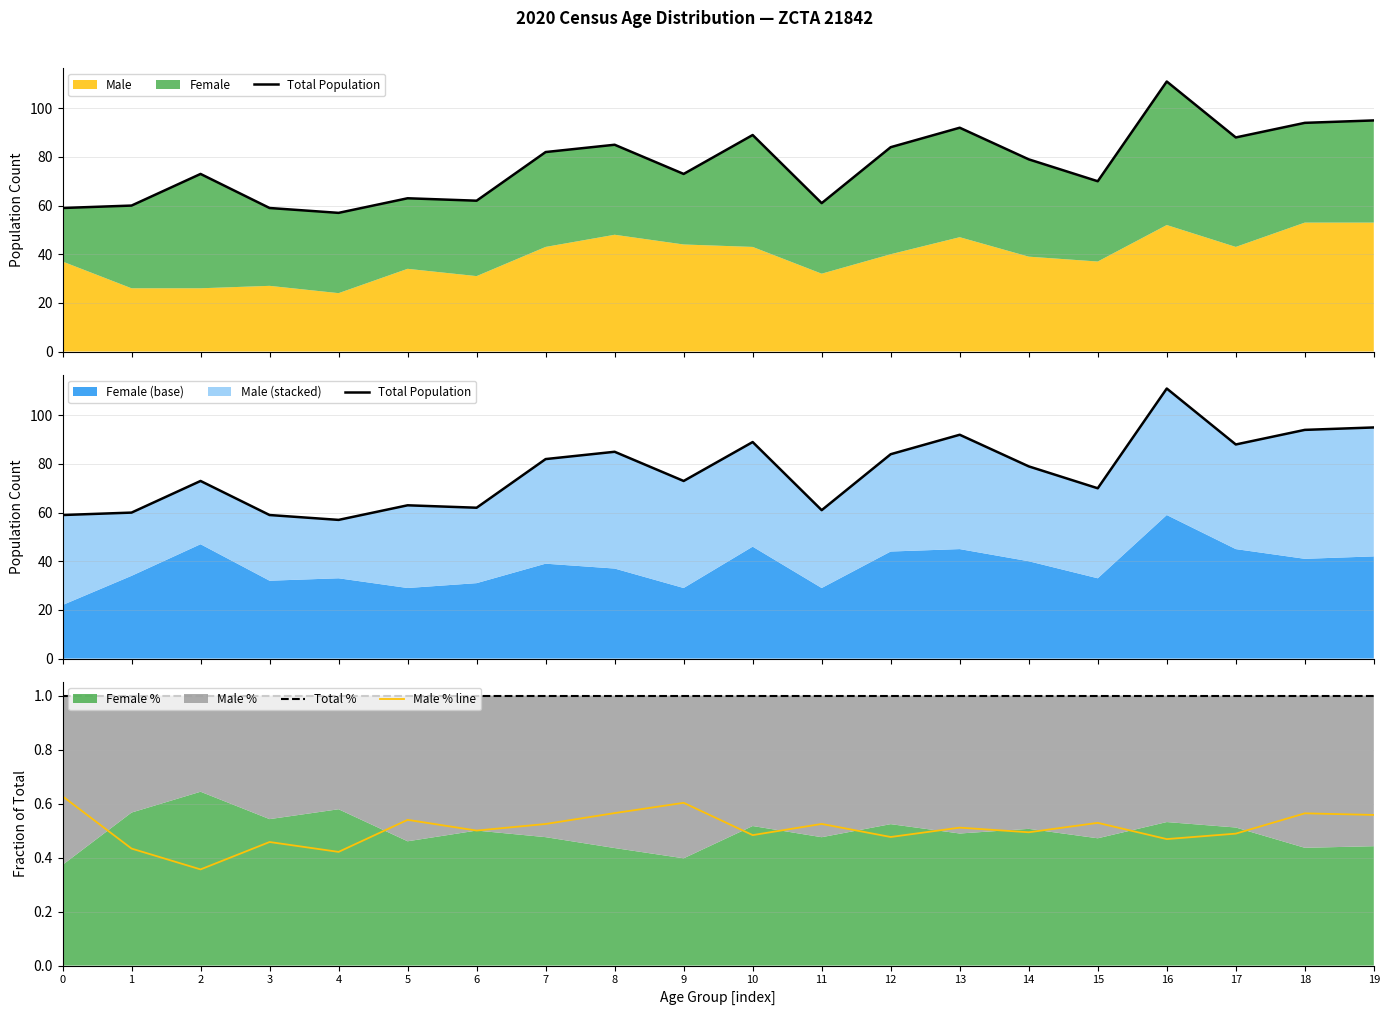

True or false: Total % and Total Population cross at least once.

False